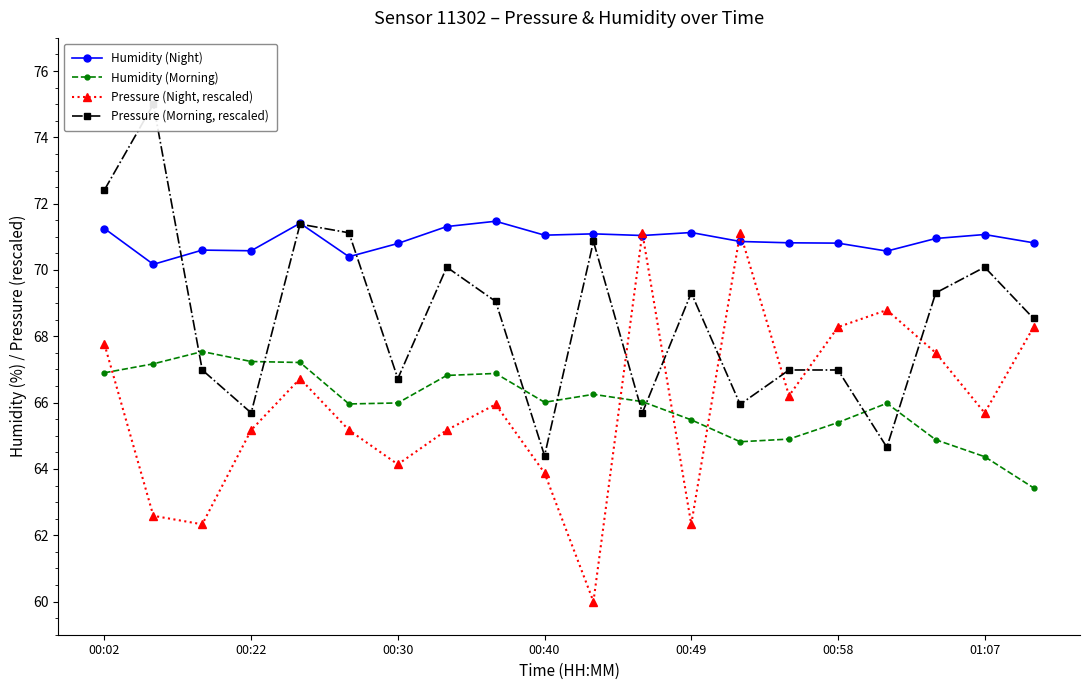

True or false: Humidity (Night) has more than 2 interior local peaks.

True